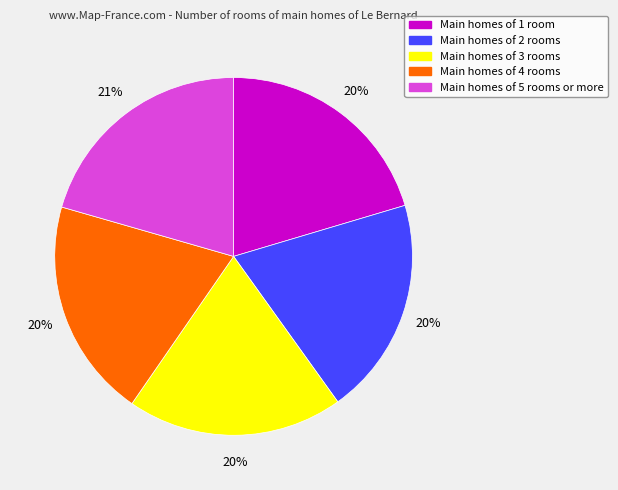

To the nearest percent, what is the difference between the largest and smallest slice percentages?

1%